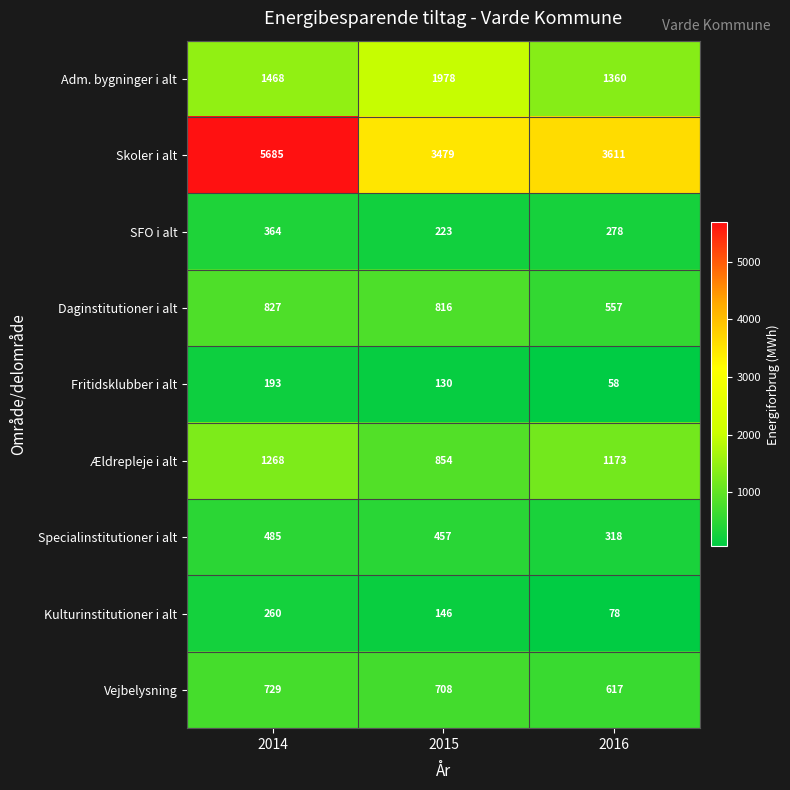

Reading left to right, list all the values displayed in this chart.

Adm. bygninger i alt: 2014=1468	2015=1978	2016=1360
Skoler i alt: 2014=5685	2015=3479	2016=3611
SFO i alt: 2014=364	2015=223	2016=278
Daginstitutioner i alt: 2014=827	2015=816	2016=557
Fritidsklubber i alt: 2014=193	2015=130	2016=58
Ældrepleje i alt: 2014=1268	2015=854	2016=1173
Specialinstitutioner i alt: 2014=485	2015=457	2016=318
Kulturinstitutioner i alt: 2014=260	2015=146	2016=78
Vejbelysning: 2014=729	2015=708	2016=617